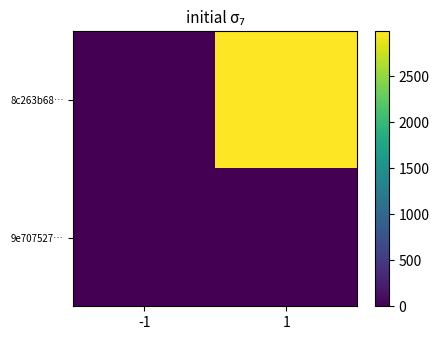

Rank the series by their average value, from lowest to highest.

9e707527…, 8c263b68…